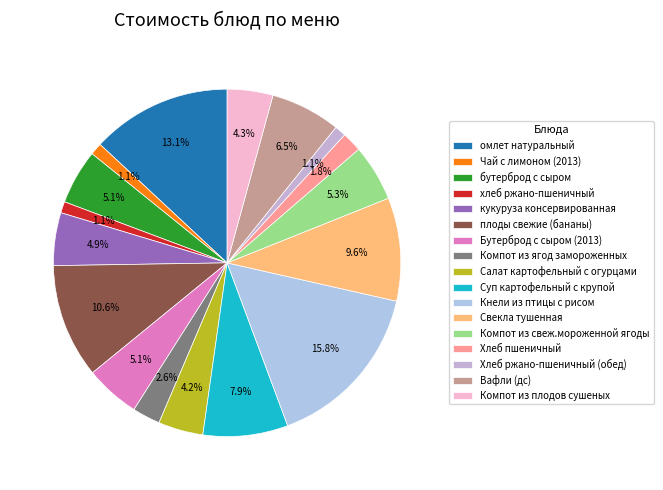

Which slice is the largest?

Кнели из птицы с рисом